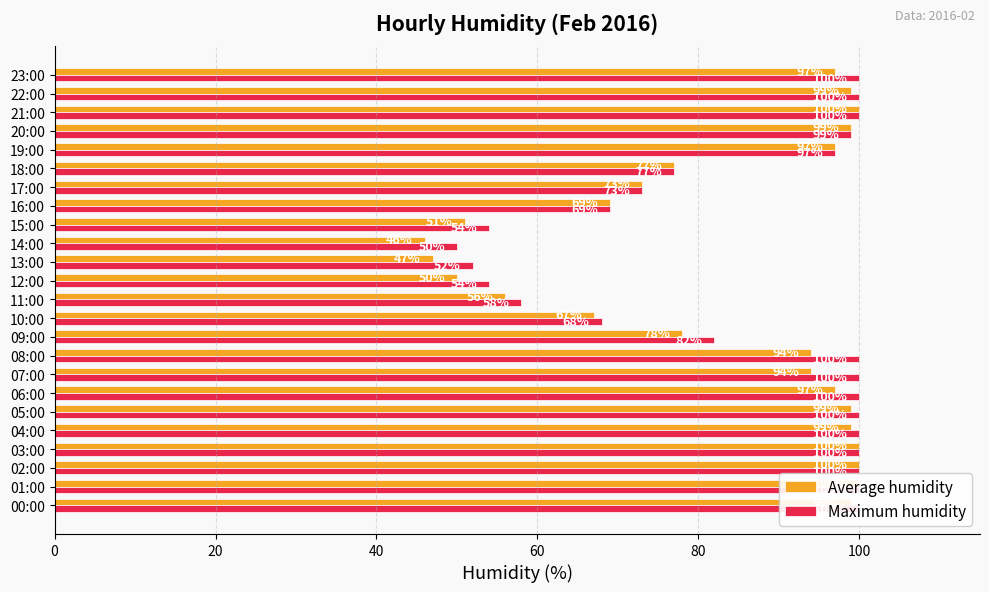

What is the difference between the maximum and minimum values in the Maximum humidity series?

50